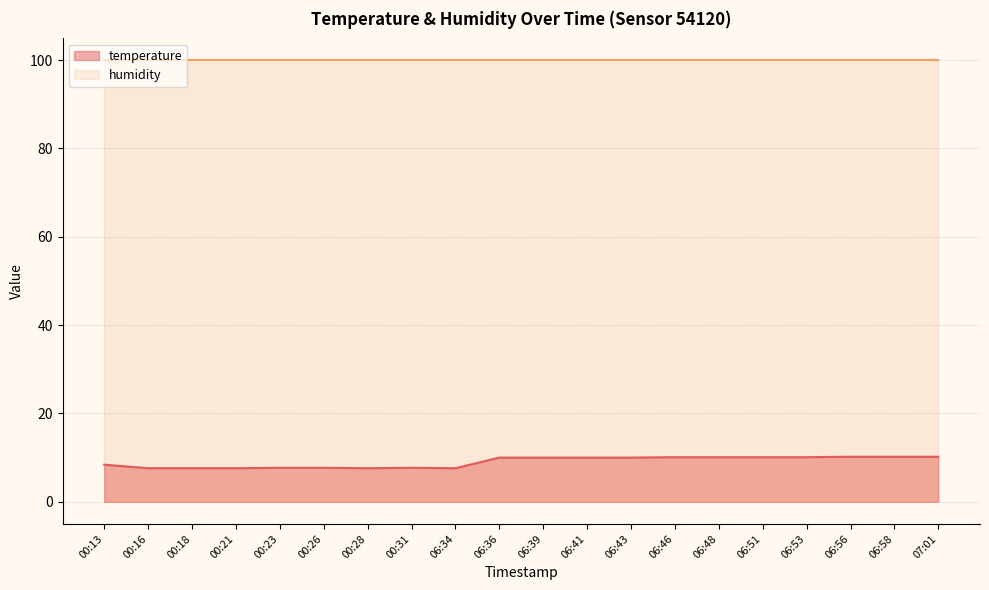

What value does the data have at 06:46?

10.1